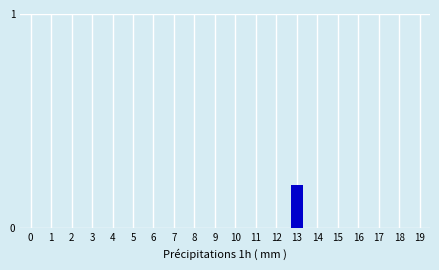

How many series are shown in this chart?

1